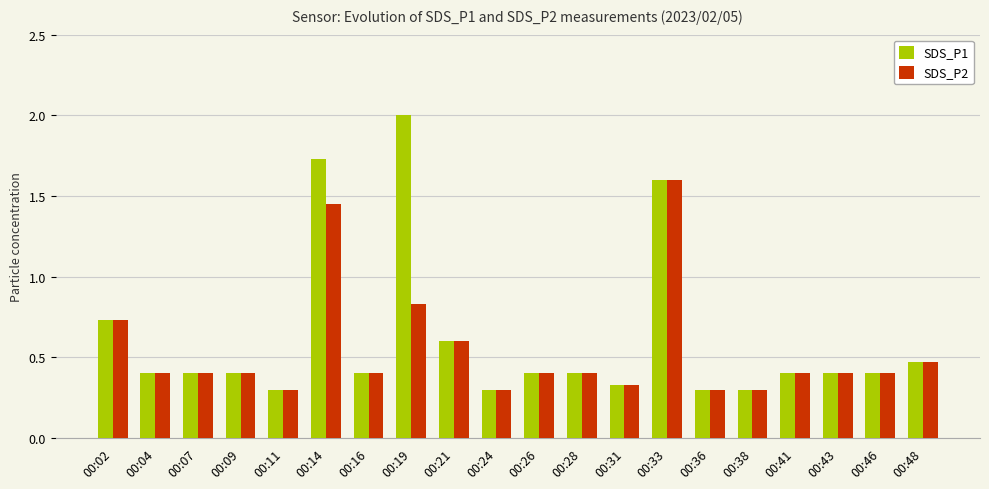

Is it true that SDS_P1 equals 0.2 at 00:24?

False